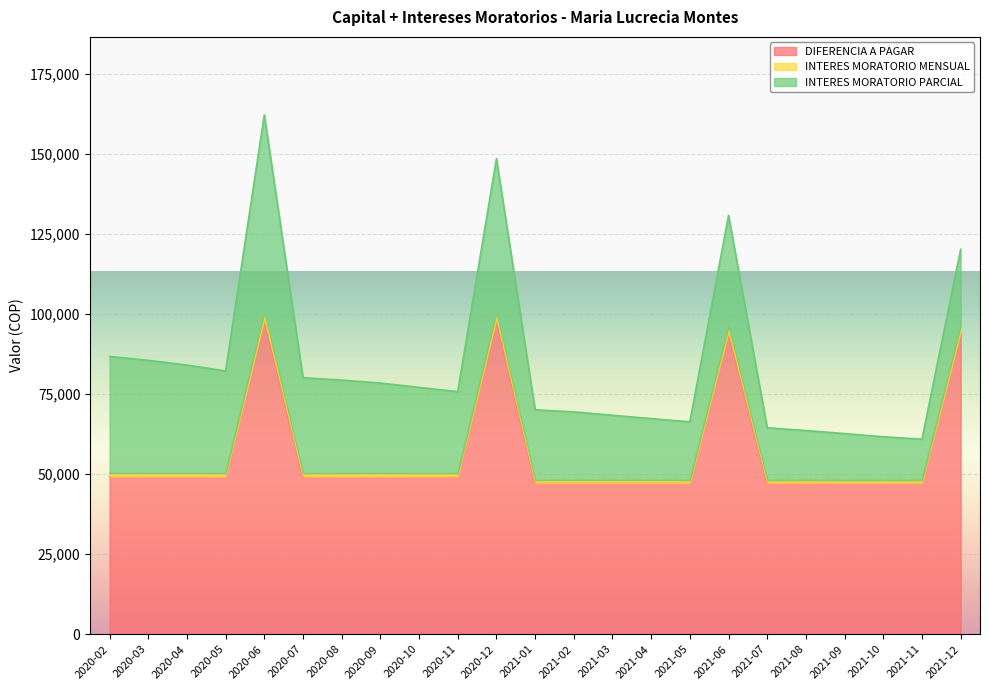

At which category is the sum across all series the highest?

2020-06